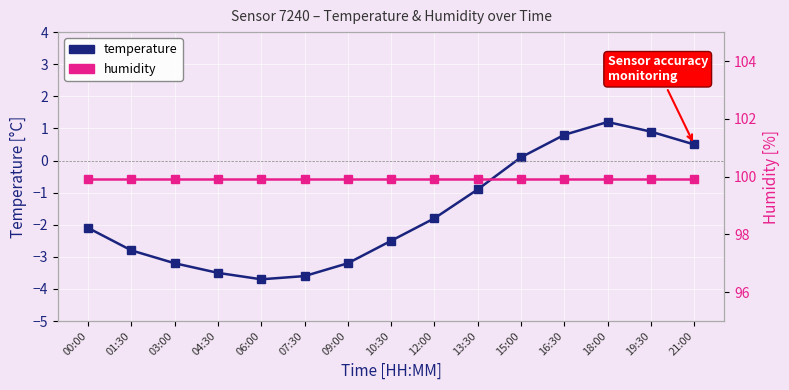

True or false: temperature and humidity cross at least once.

False